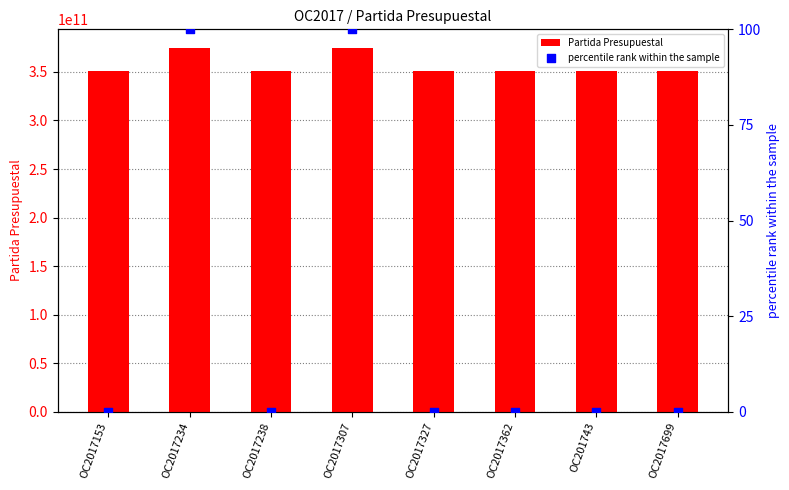

Which series reaches the maximum Y coordinate?

Partida Presupuestal